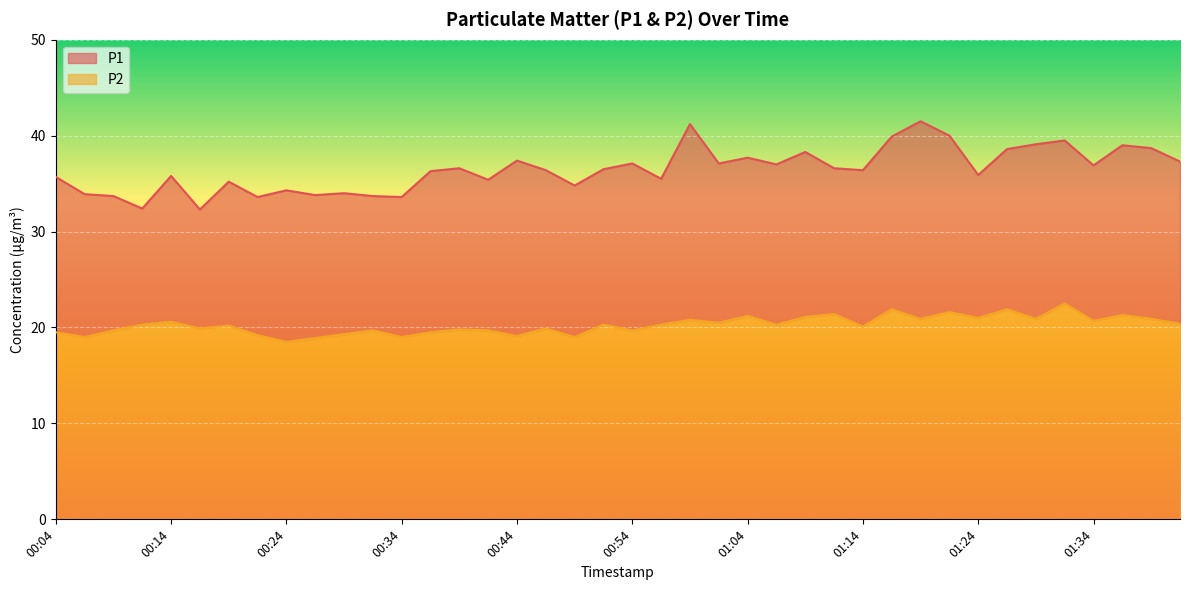

List the series in order of their peak value, lowest first.

P2, P1